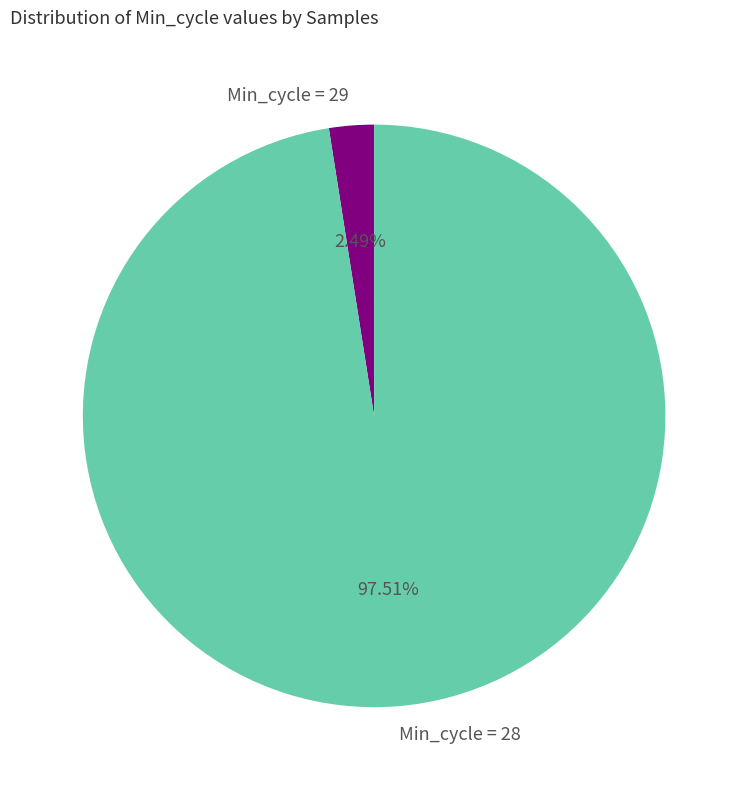

How many segments does this pie chart have?

2